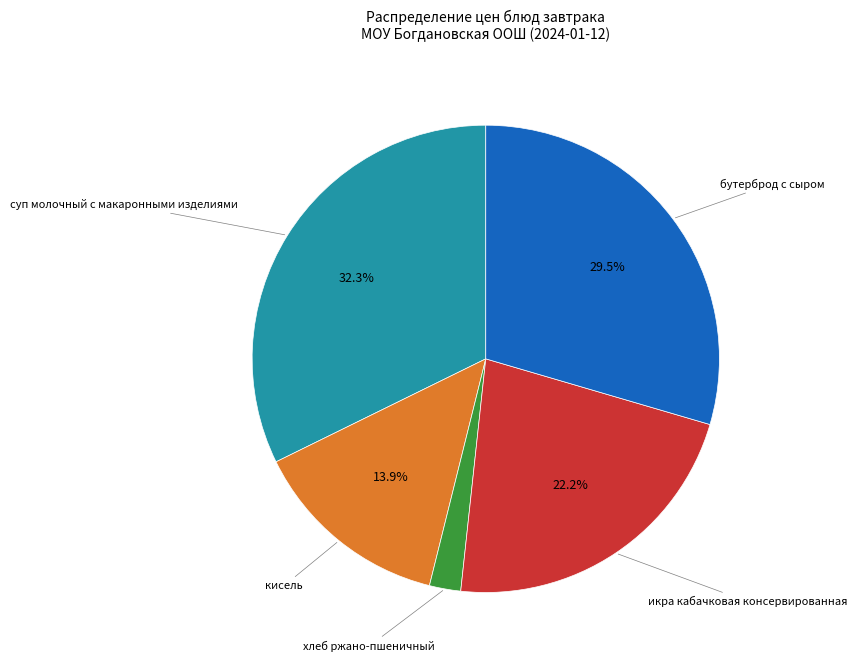

Does any single category account for the majority?

No